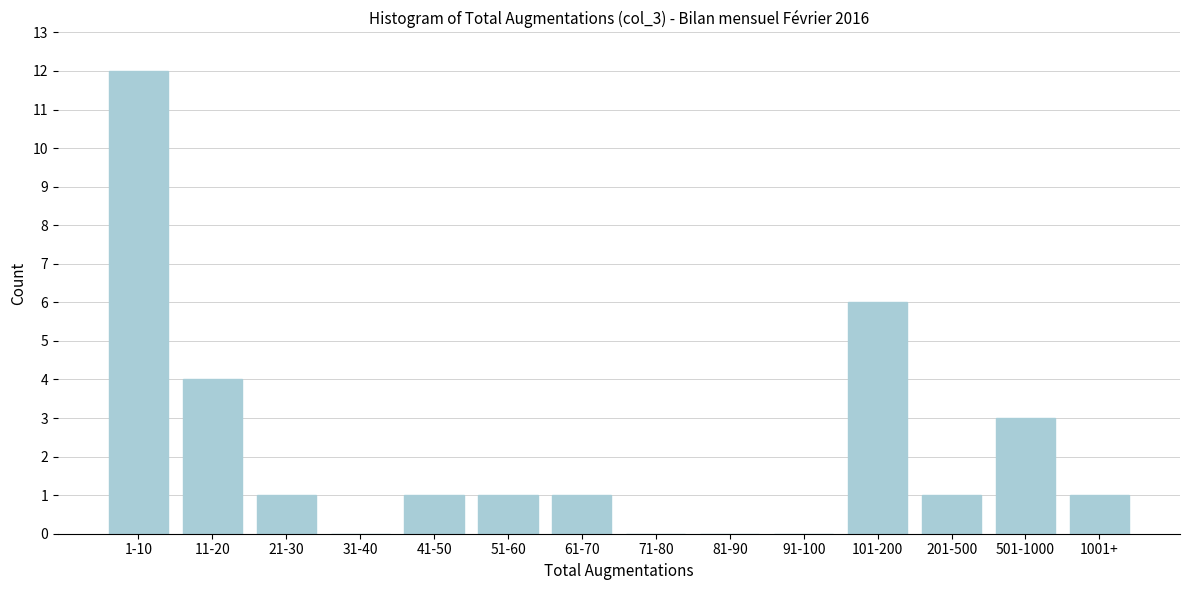

Reading right to left, transcribe all the data shown in this chart.

1001+=1	501-1000=3	201-500=1	101-200=6	91-100=0	81-90=0	71-80=0	61-70=1	51-60=1	41-50=1	31-40=0	21-30=1	11-20=4	1-10=12